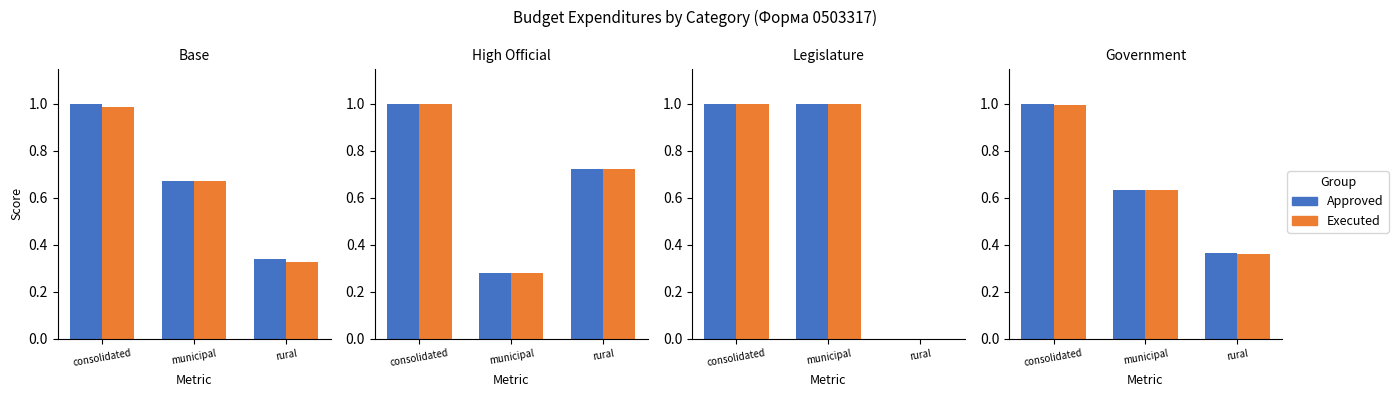

List the labels in order of Approved value, smallest first.

rural, municipal, consolidated